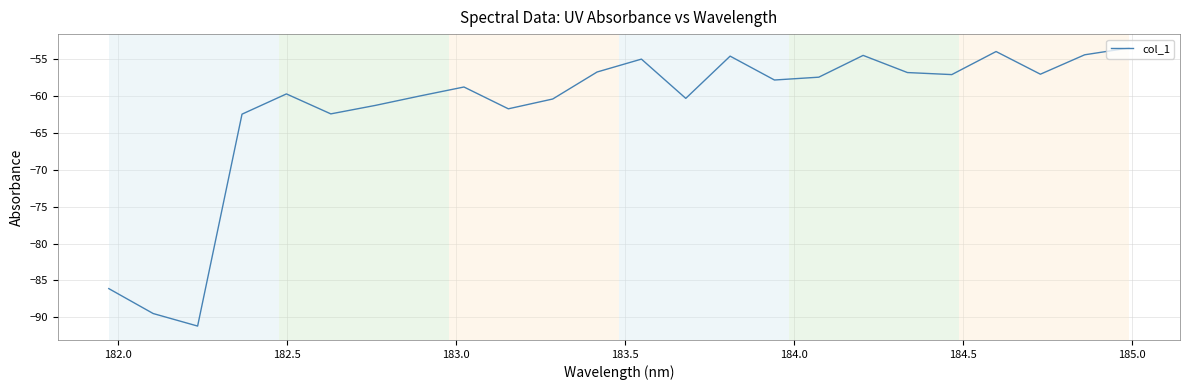

What is the smallest value displayed?

-91.2